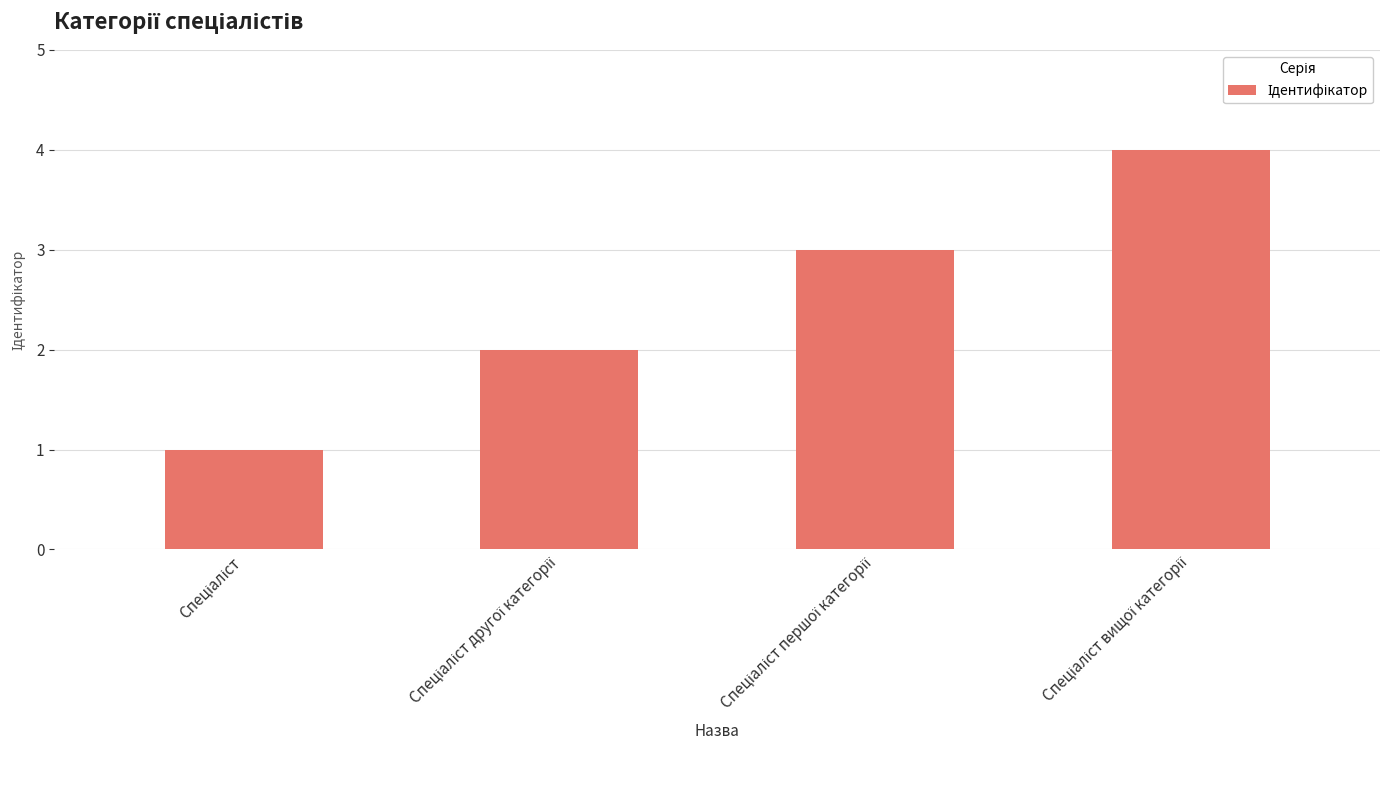

What is the greatest value displayed?

4